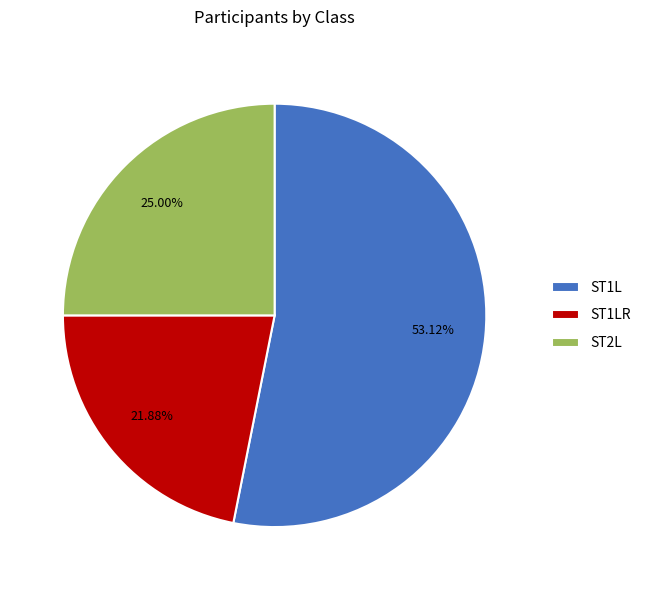

Count the number of slices in the pie.

3